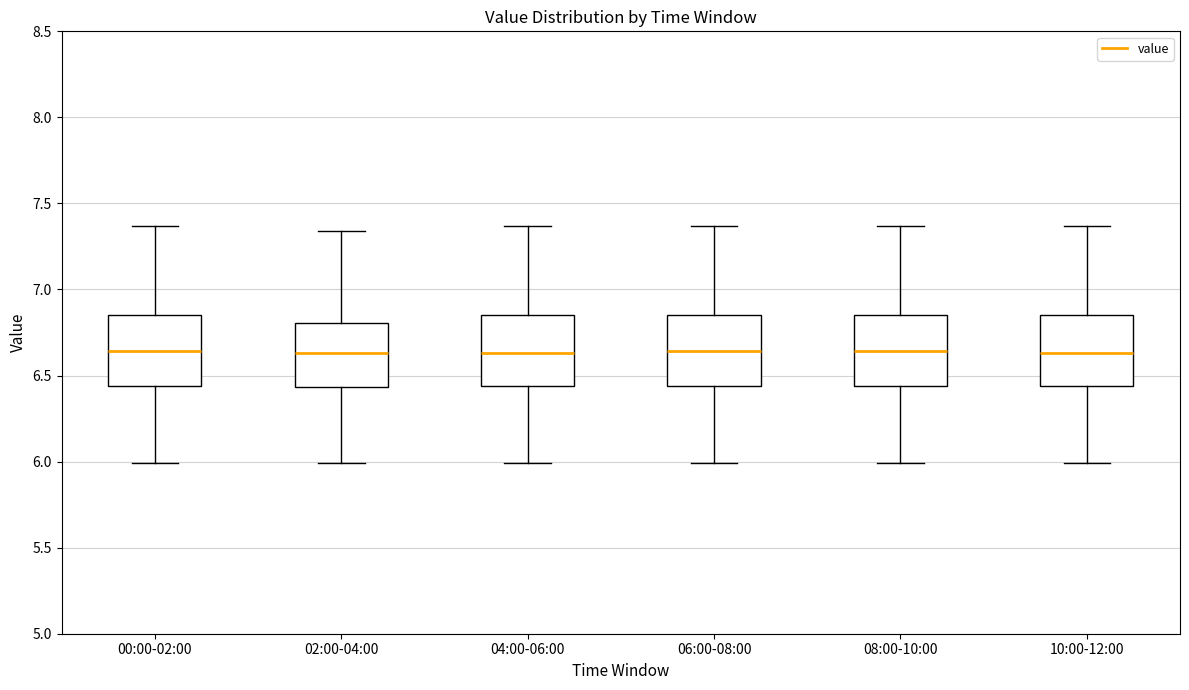

Reading left to right, read every box against the y-axis: the position of its median line, the range the box covers, and the ends of its whiskers. The values are not printed on the chart, so give them approximately, as read against the axis.

00:00-02:00: median 6.65, box 6.45 to 6.85, whiskers 6.00 to 7.35
02:00-04:00: median 6.65, box 6.45 to 6.80, whiskers 6.00 to 7.35
04:00-06:00: median 6.65, box 6.45 to 6.85, whiskers 6.00 to 7.35
06:00-08:00: median 6.65, box 6.45 to 6.85, whiskers 6.00 to 7.35
08:00-10:00: median 6.65, box 6.45 to 6.85, whiskers 6.00 to 7.35
10:00-12:00: median 6.65, box 6.45 to 6.85, whiskers 6.00 to 7.35